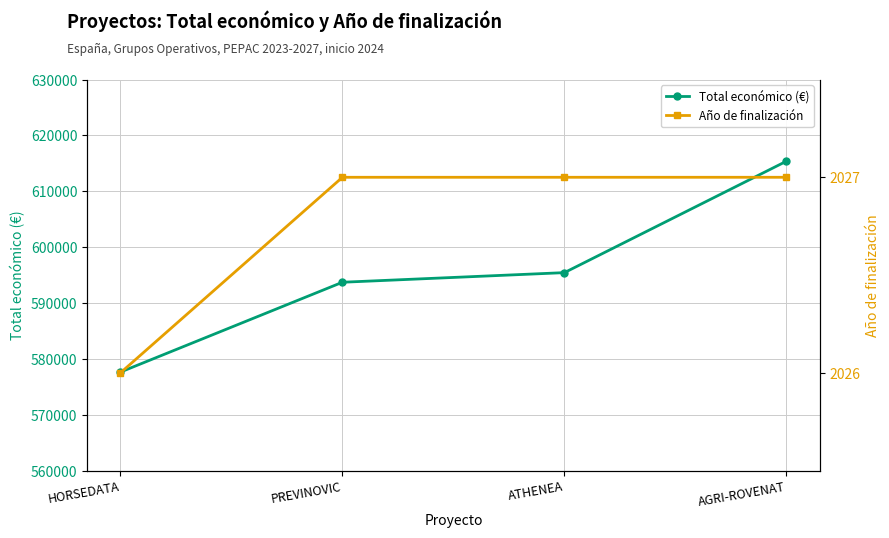

How many series are shown in this chart?

2